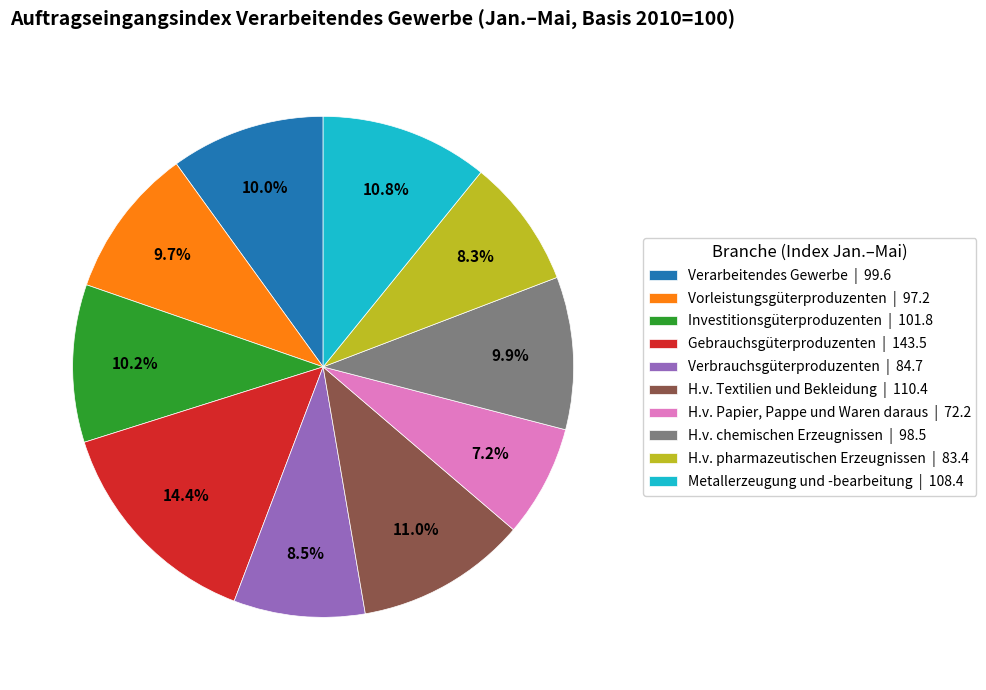

What is the total percentage of H.v. Papier, Pappe und Waren daraus and Gebrauchsgüterproduzenten?

21.6%